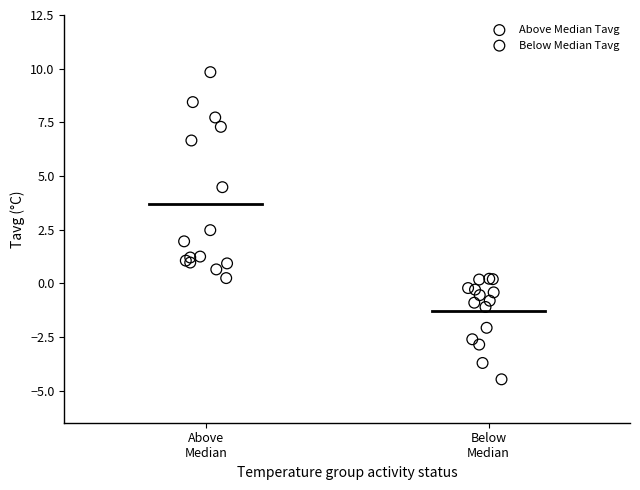

Which series has the largest Y range (max minus min)?

Above Median Tavg